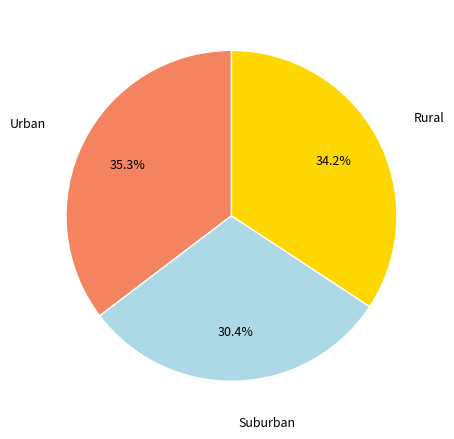

Count the number of slices in the pie.

3